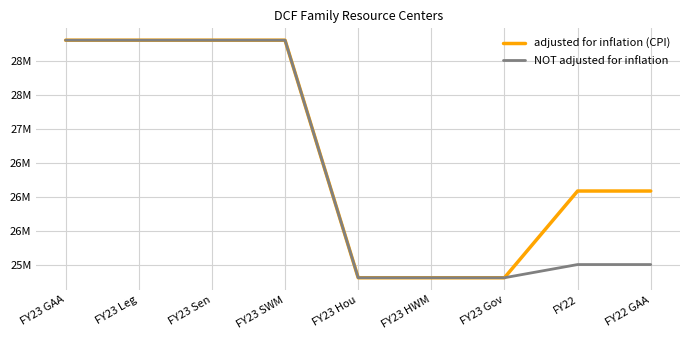

At which label does adjusted for inflation (CPI) first exceed 26081554?

FY23 GAA